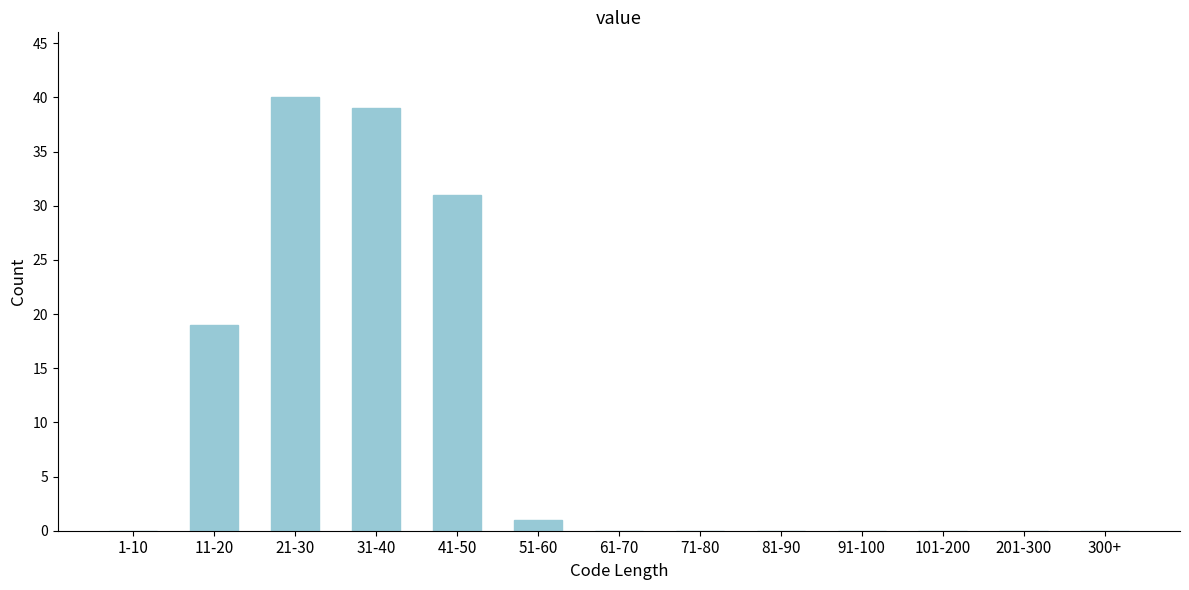

Reading left to right, extract all data points from this chart.

1-10=0	11-20=19	21-30=40	31-40=39	41-50=31	51-60=1	61-70=0	71-80=0	81-90=0	91-100=0	101-200=0	201-300=0	300+=0